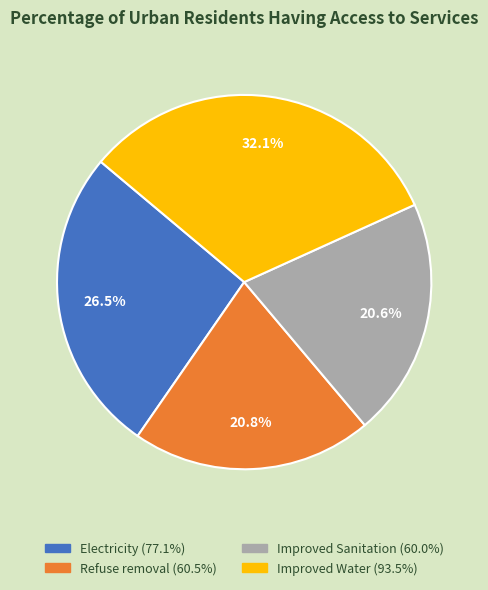

Is there a majority slice in this chart?

No